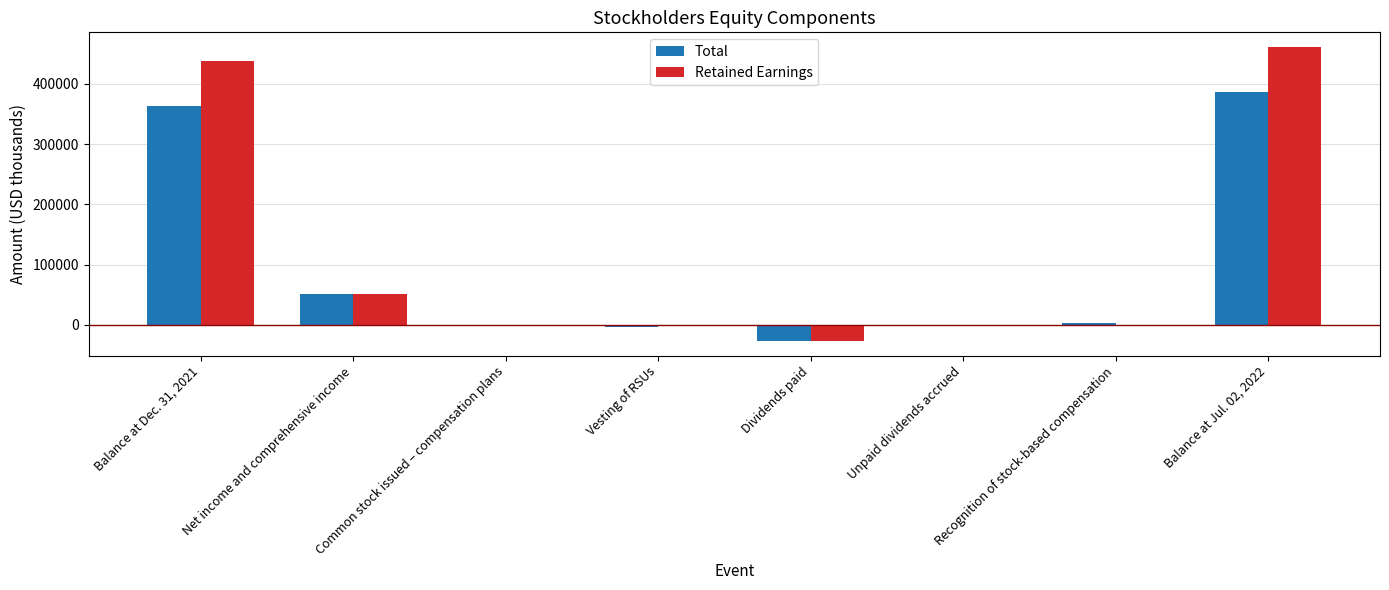

How many categories are shown in the chart?

8